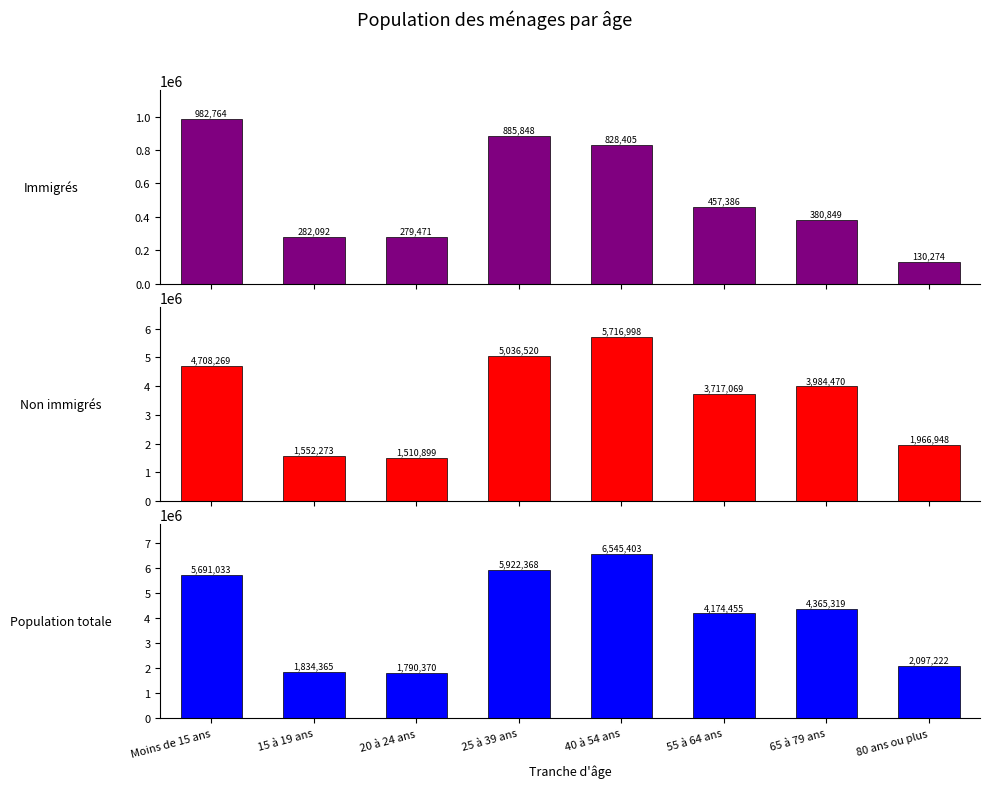

Is the value of Population totale at 65 à 79 ans greater than the value of Immigrés at Moins de 15 ans?

Yes